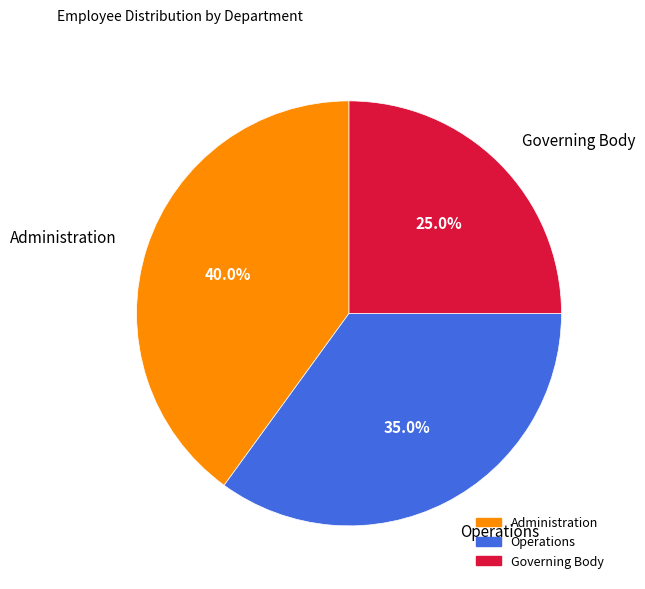

Is it true that Administration is 51% of the pie?

False